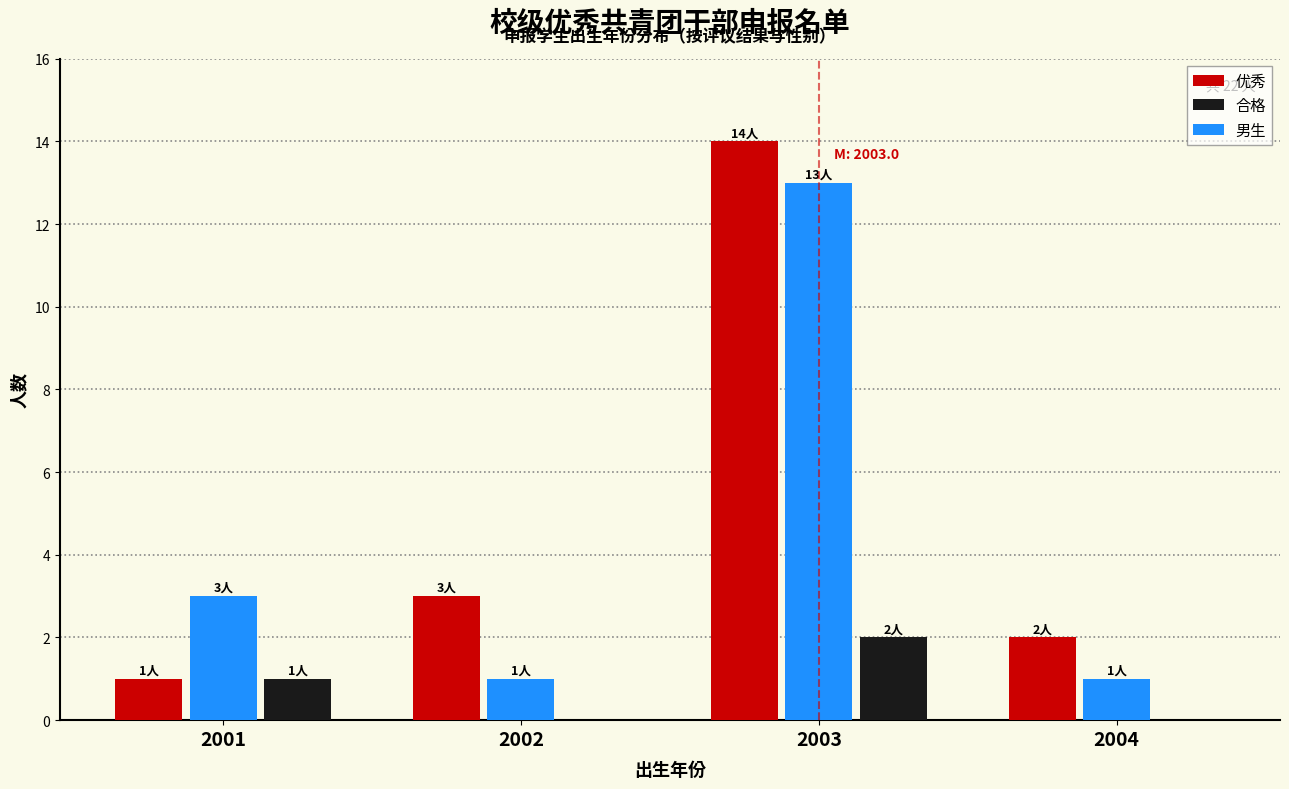

Reading right to left, list all the values displayed in this chart.

优秀: 2004=2	2003=14	2002=3	2001=1
合格: 2004=0	2003=2	2002=0	2001=1
男生: 2004=1	2003=13	2002=1	2001=3